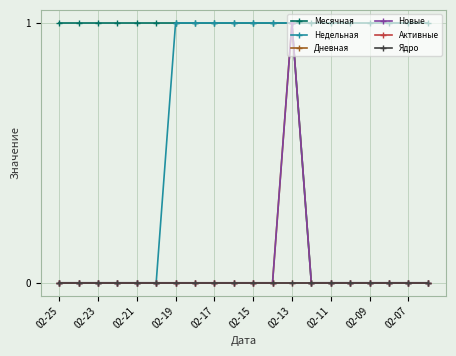

At which category does Дневная reach its first local peak?

02-13